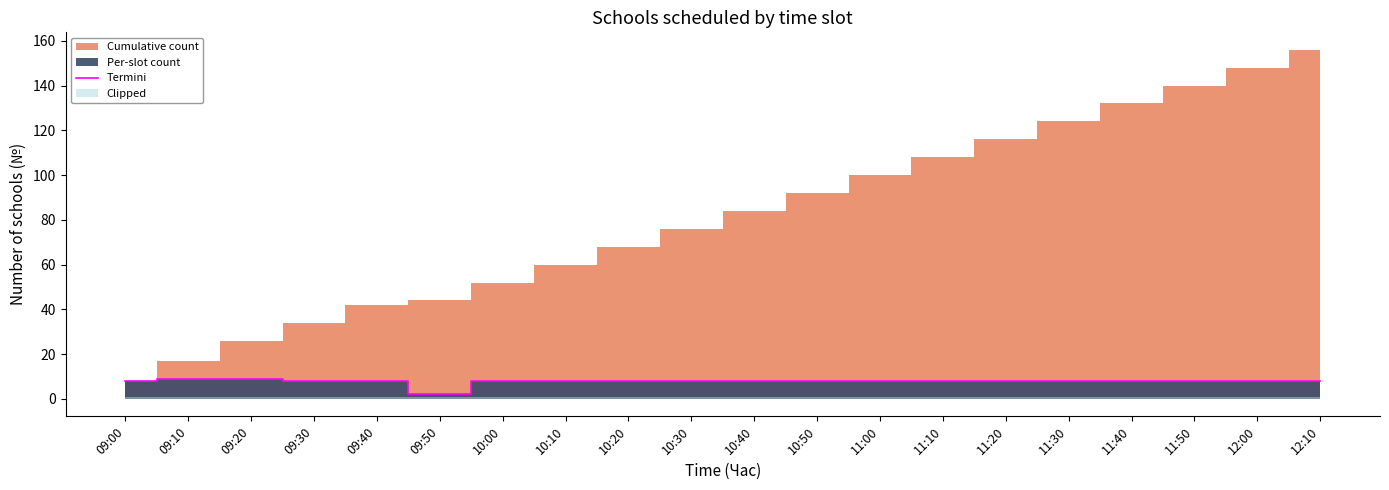

List the labels in order of value, largest first.

09:10, 09:20, 09:00, 09:30, 09:40, 10:00, 10:10, 10:20, 10:30, 10:40, 10:50, 11:00, 11:10, 11:20, 11:30, 11:40, 11:50, 12:00, 12:10, 09:50